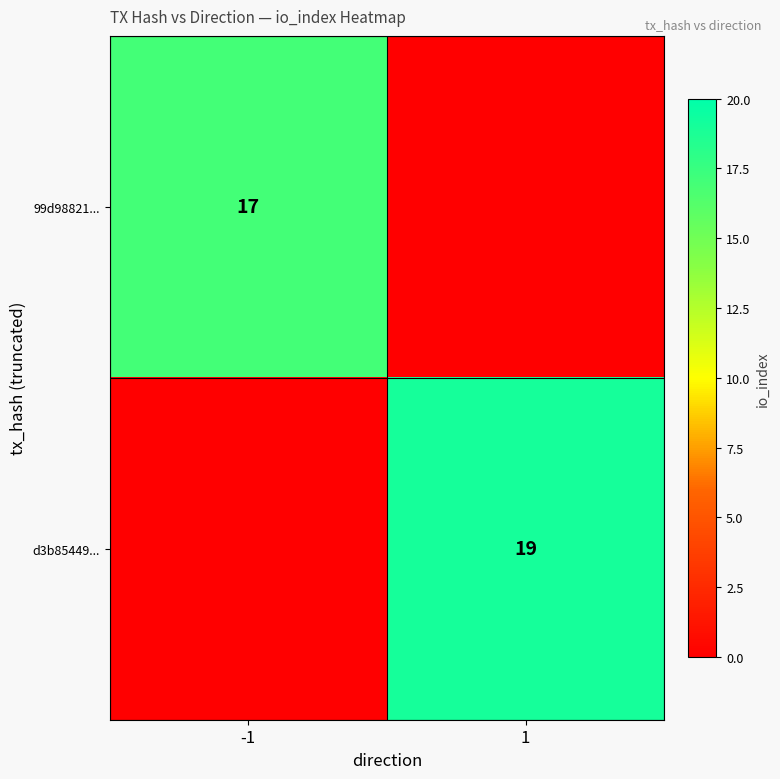

True or false: d3b85449... has a value of 19 at 1.

True